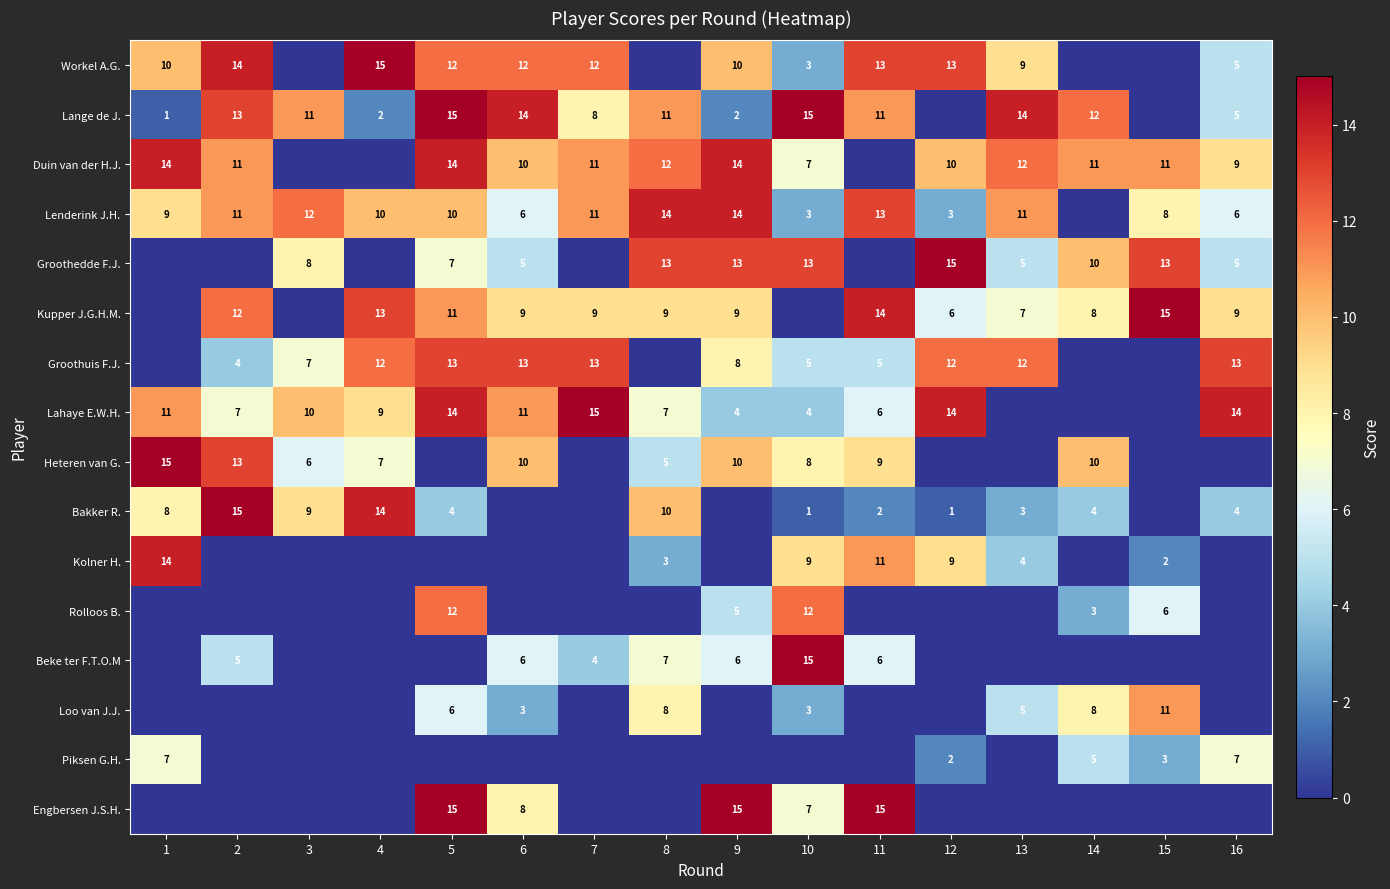

The Lange de J. series shows 26 at 10. True or false?

False